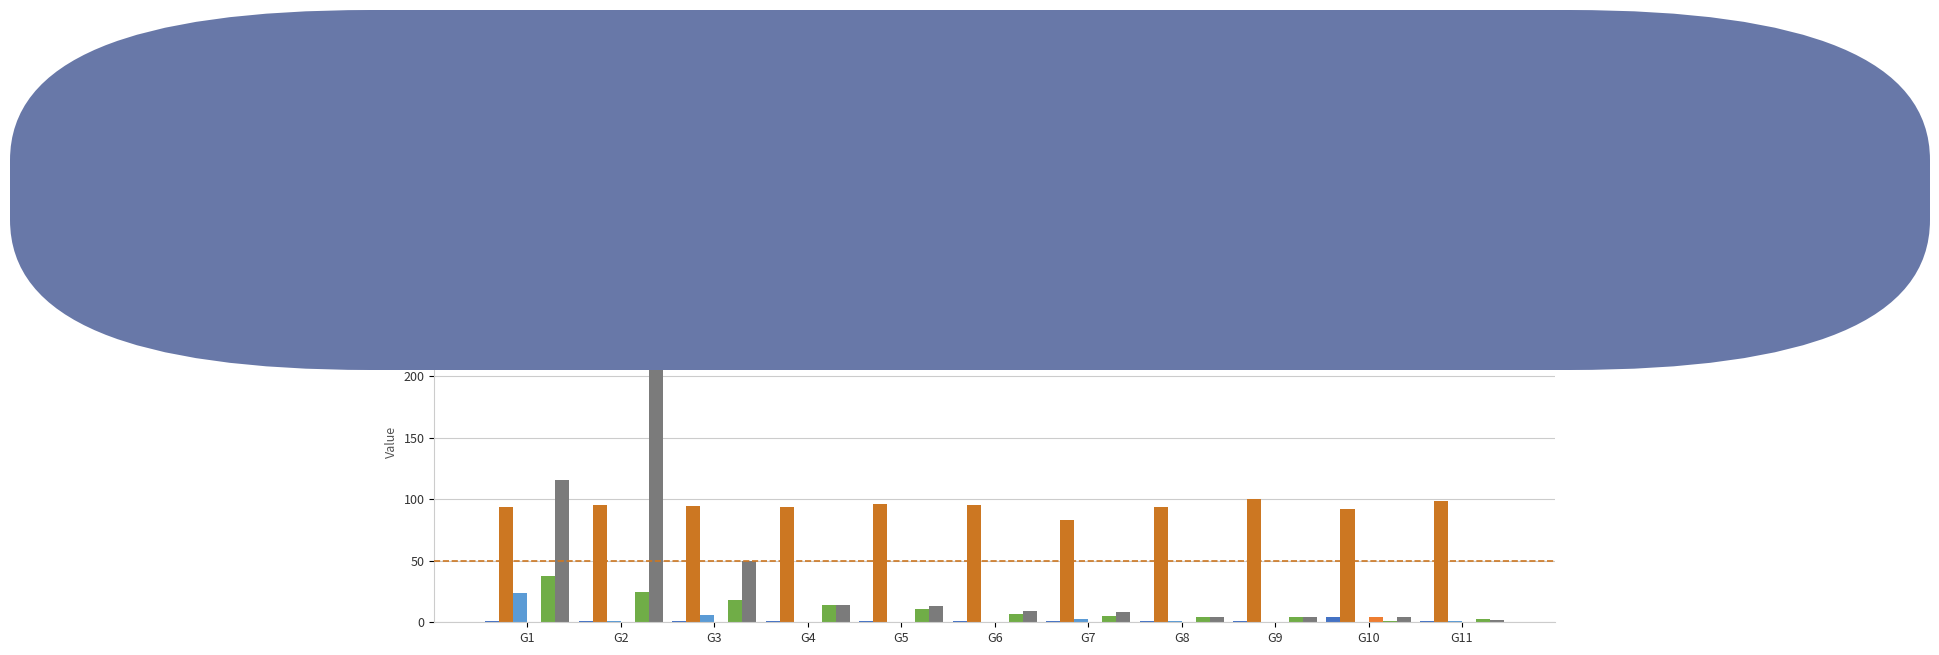

At how many categories does at least one series exceed 242?

1